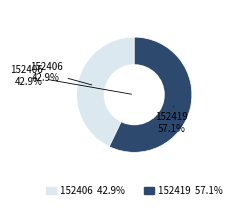

The 152419 slice represents 66% of the pie. True or false?

False